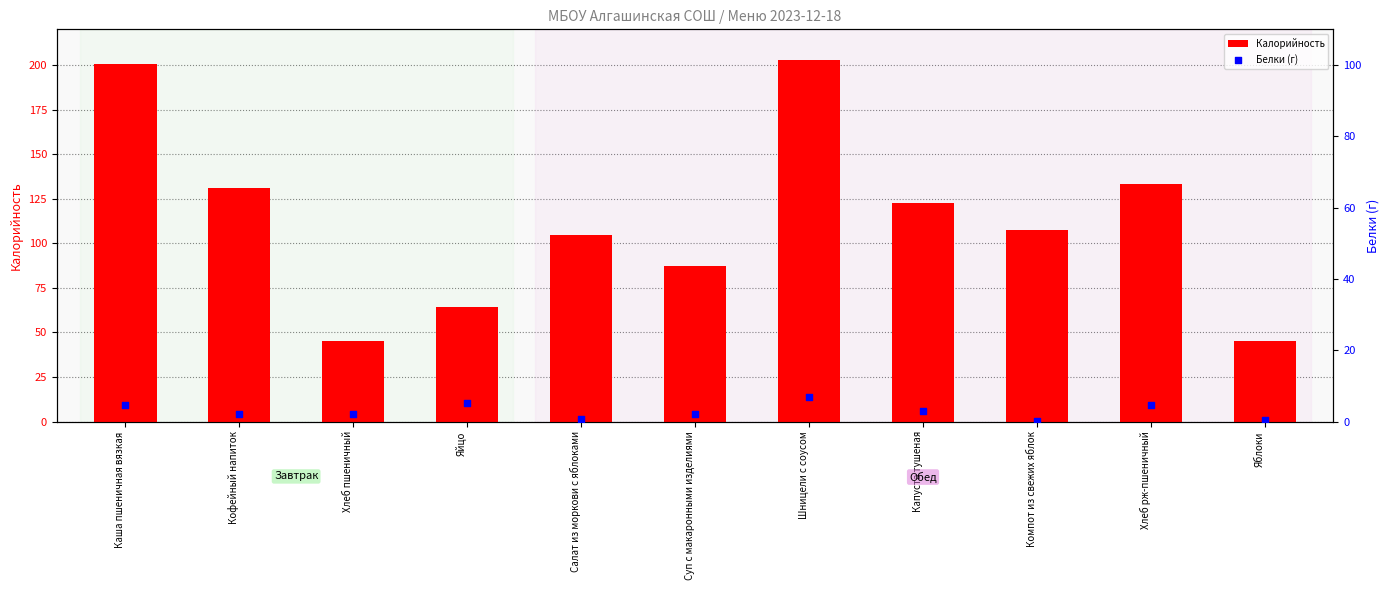

What are all the series names shown in the legend?

Калорийность, Белки (г)